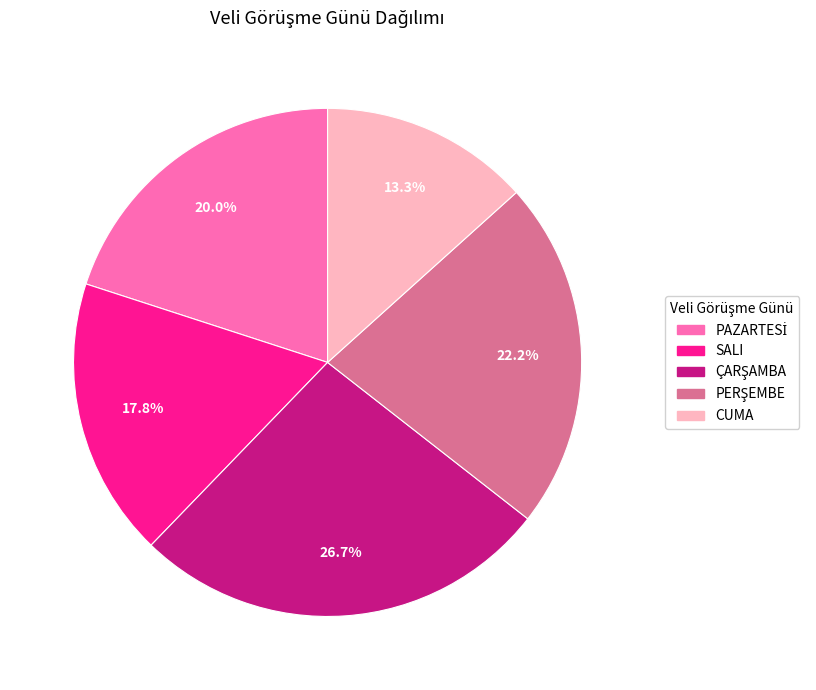

True or false: CUMA accounts for 2% of the total.

False